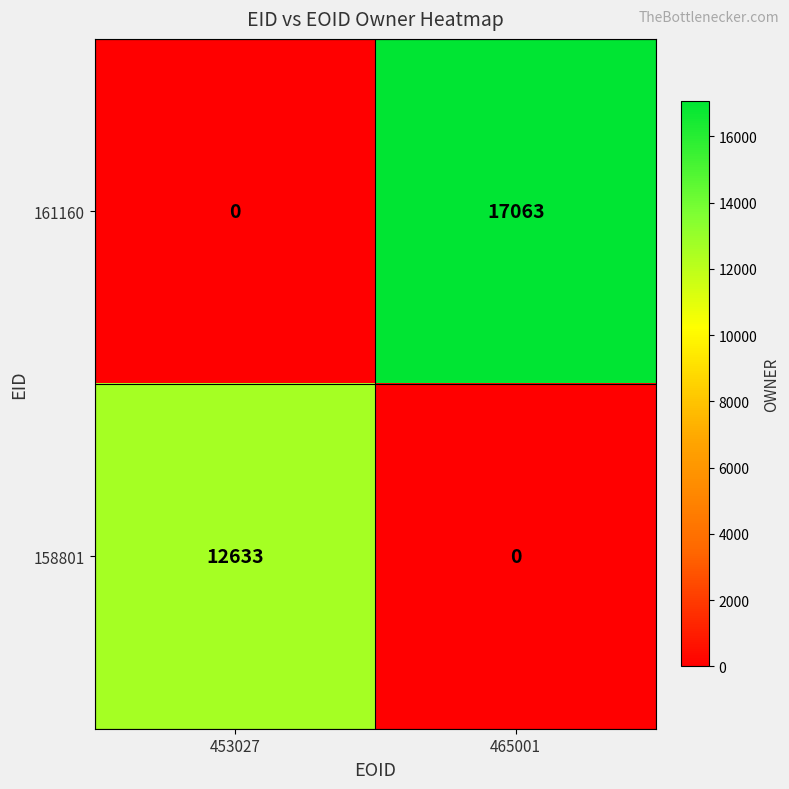

Reading left to right, transcribe all the data shown in this chart.

161160: 0	17063
158801: 12633	0